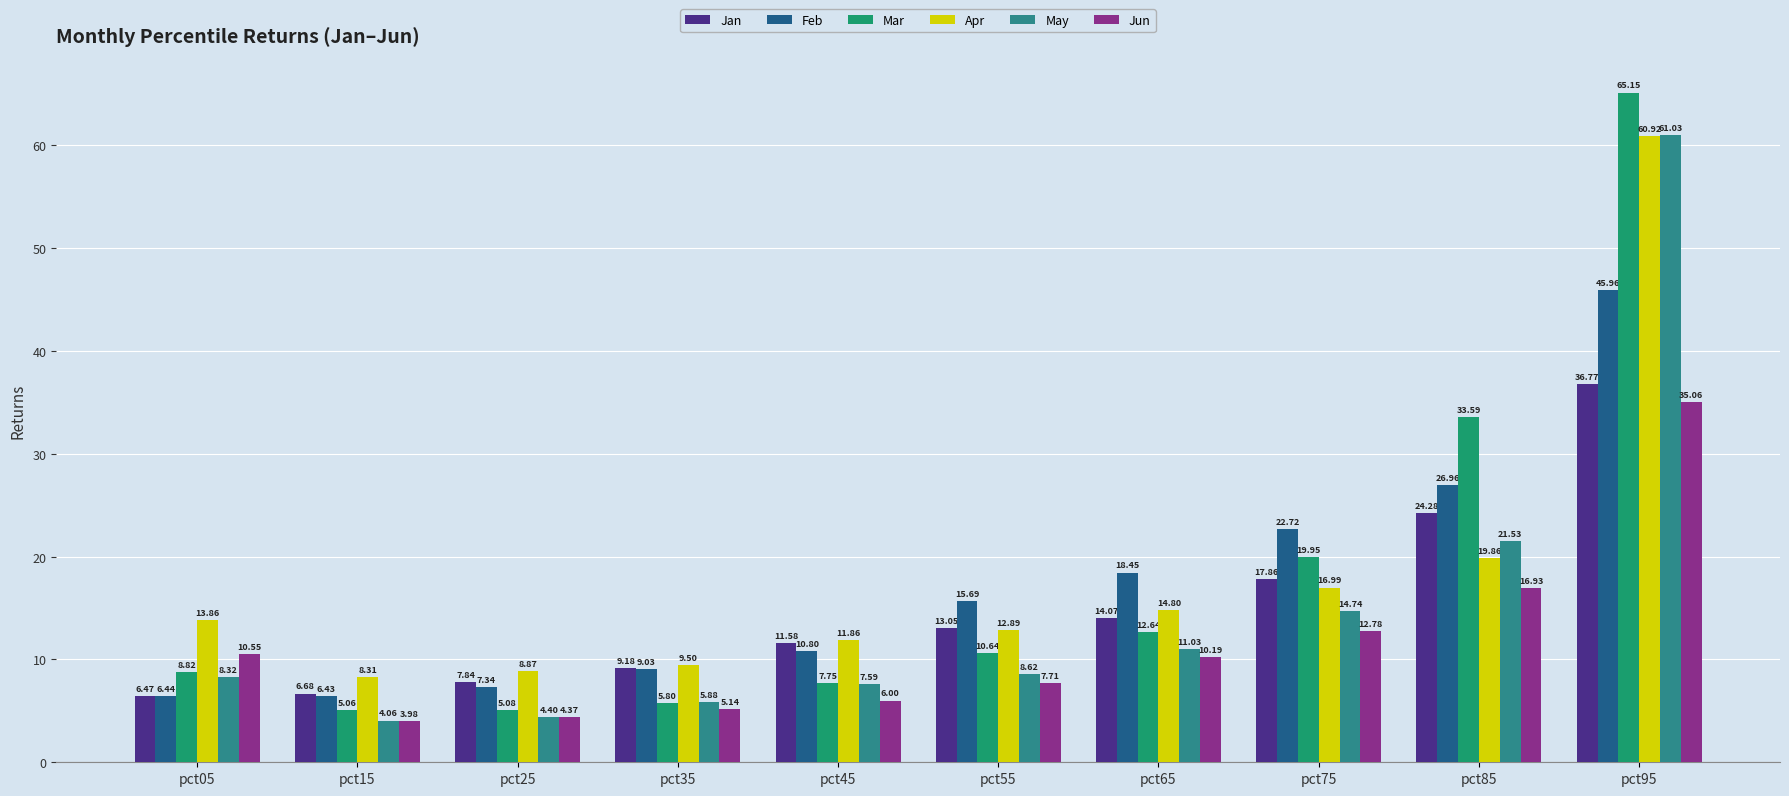

The value of Apr at pct65 is 14.8. True or false?

True